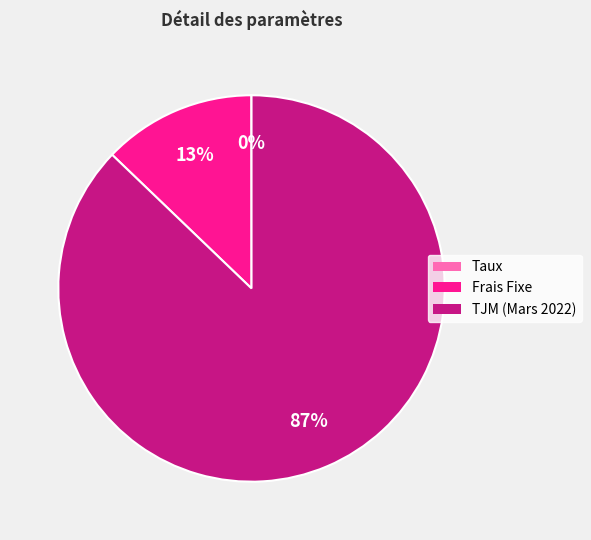

Is TJM (Mars 2022) the majority of the pie?

Yes